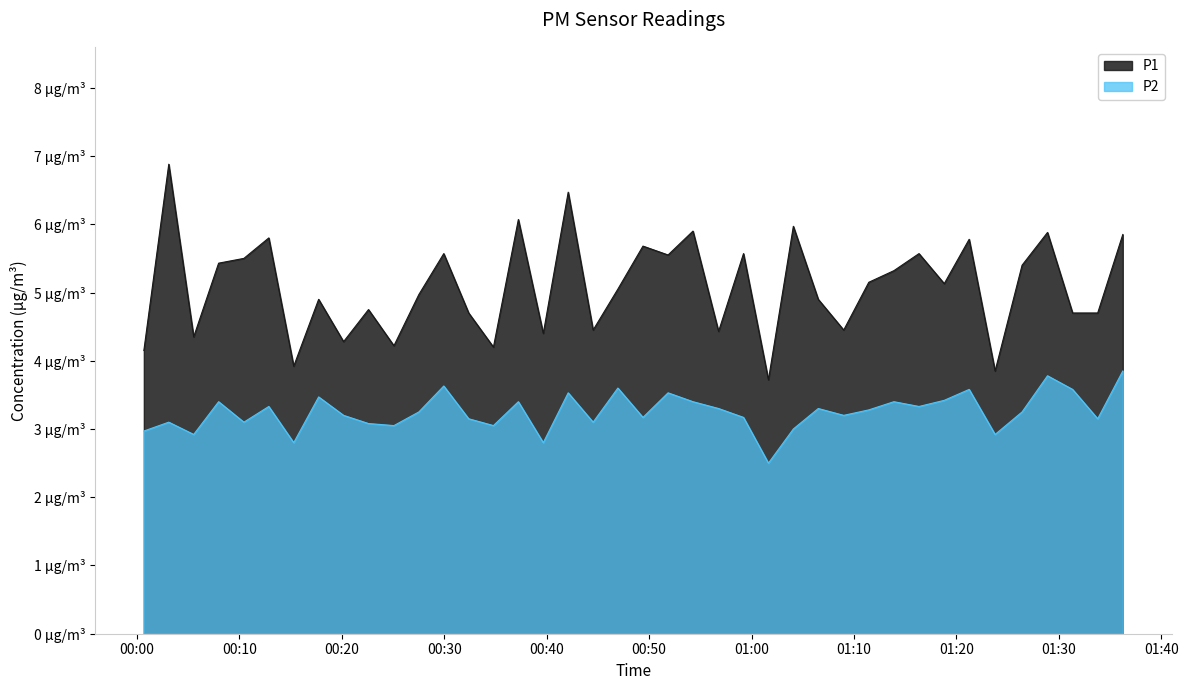

What is the approximate value of P2 at 2023-06-26T01:04:05?

3.0